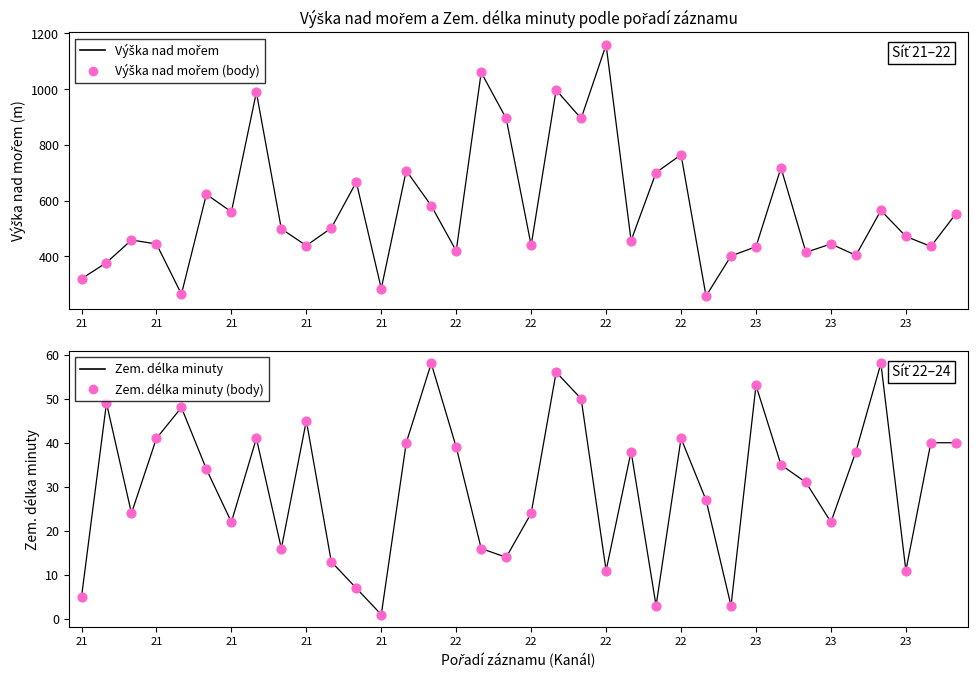

What are all the series names shown in the legend?

Výška nad mořem, Výška nad mořem body, Zem. délka minuty, Zem. délka minuty body